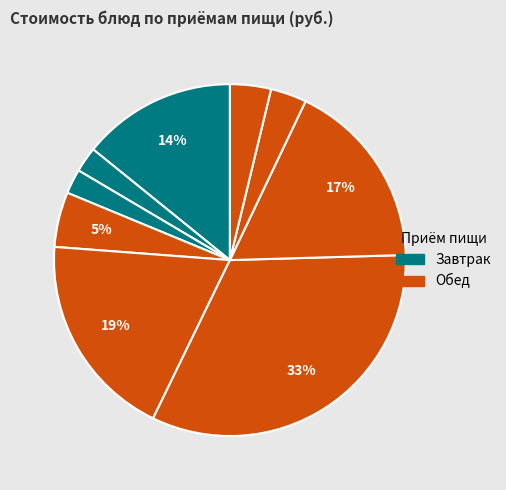

Which slice is the smallest?

Хлеб пшеничный (завтрак)